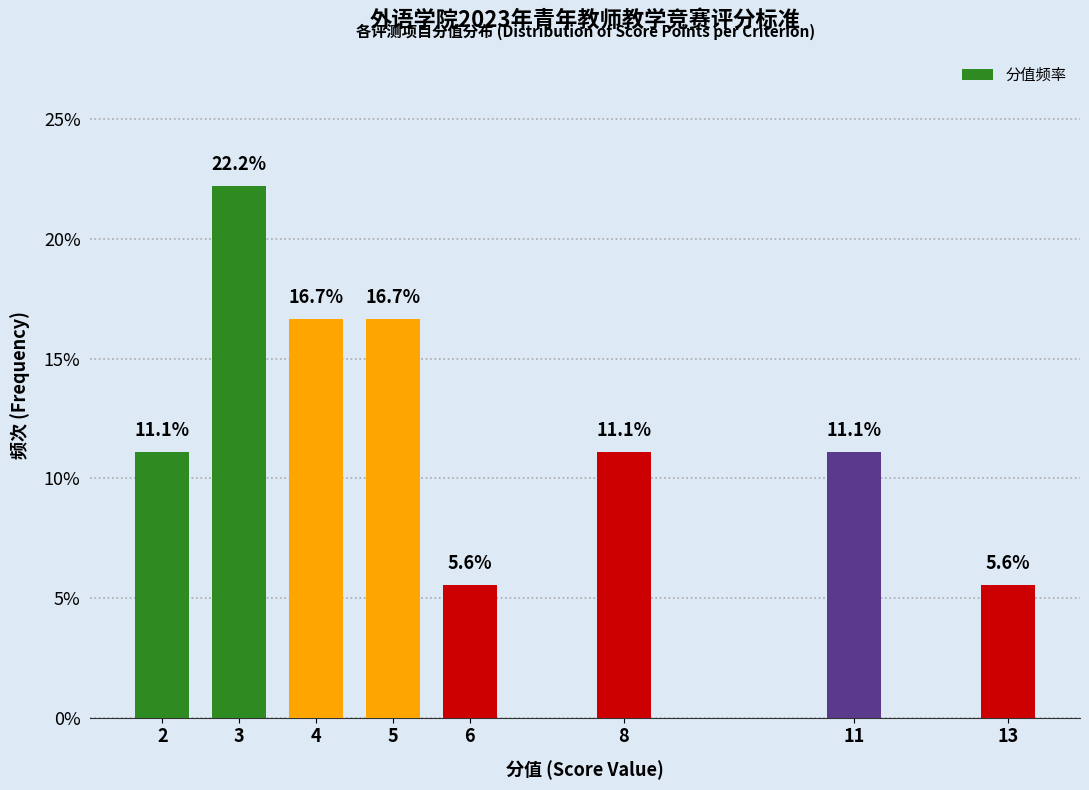

Reading left to right, transcribe all the data shown in this chart.

11.1	22.2	16.7	16.7	5.6	11.1	11.1	5.6